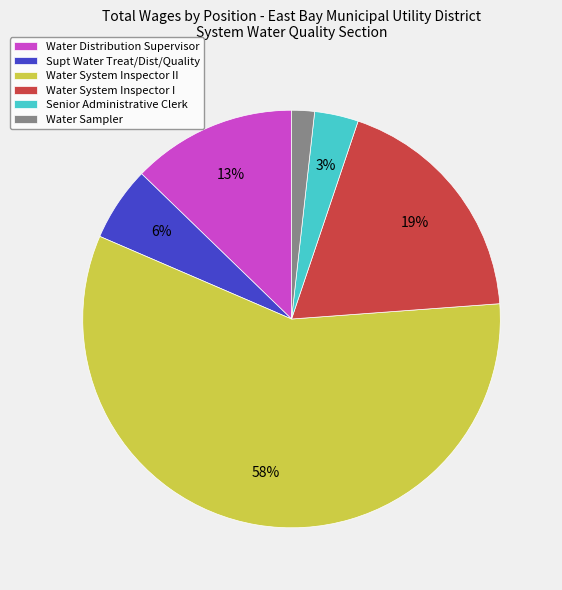

To the nearest percent, what percentage of the pie is Water Sampler?

2%